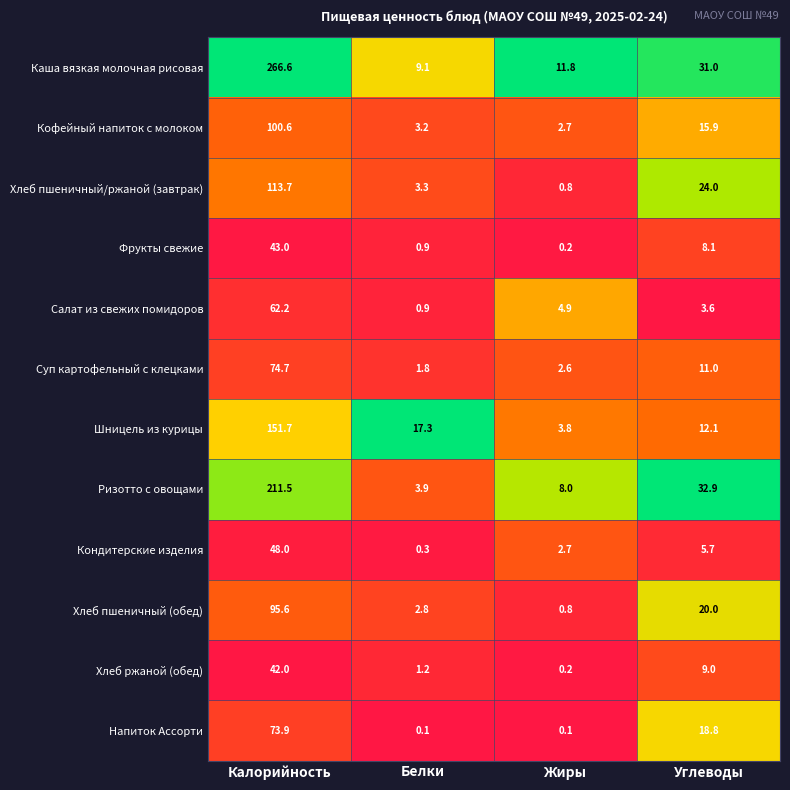

List the series in order of their peak value, highest first.

Каша вязкая молочная рисовая, Ризотто с овощами, Шницель из курицы, Хлеб пшеничный/ржаной (завтрак), Кофейный напиток с молоком, Хлеб пшеничный (обед), Суп картофельный с клецками, Напиток Ассорти, Салат из свежих помидоров, Кондитерские изделия, Фрукты свежие, Хлеб ржаной (обед)